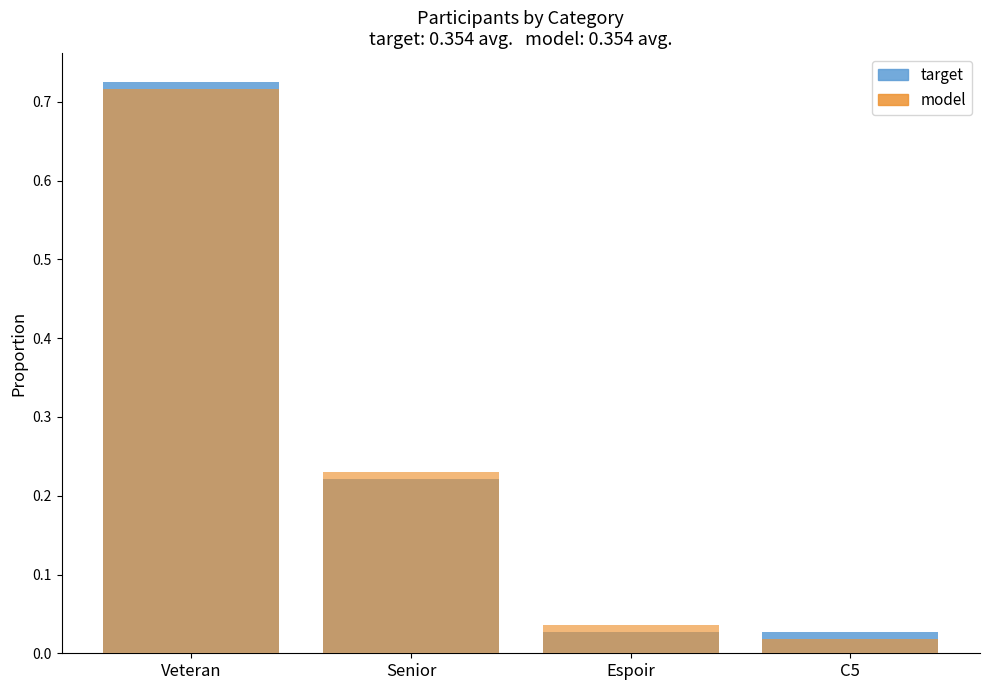

What is the difference between the maximum and minimum values in the target series?

0.7